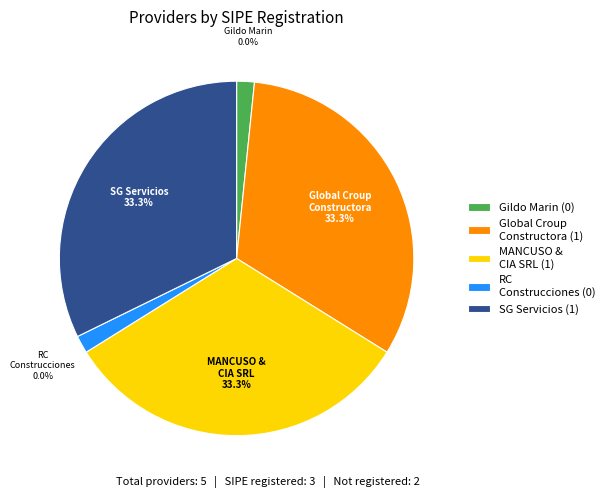

To the nearest percent, what is the difference between the eusebio-gildo-marin-lopez and mancuso-cia-srl slice percentages?

33%